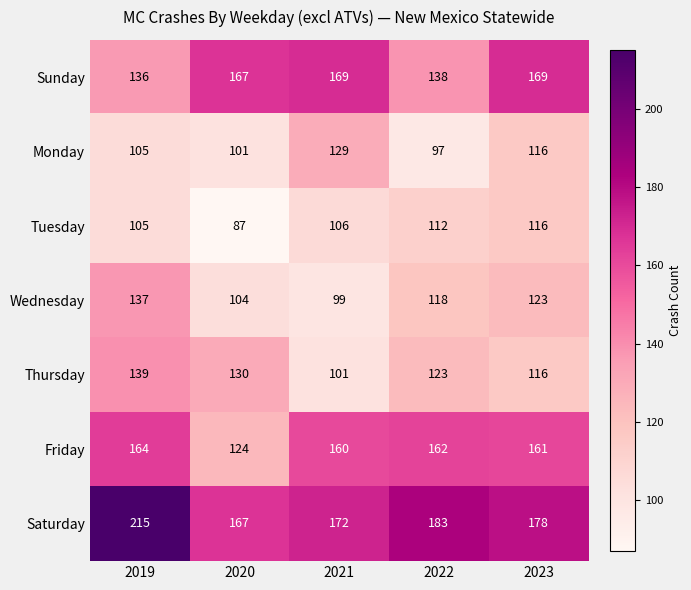

What is the sum of all Monday values?

548